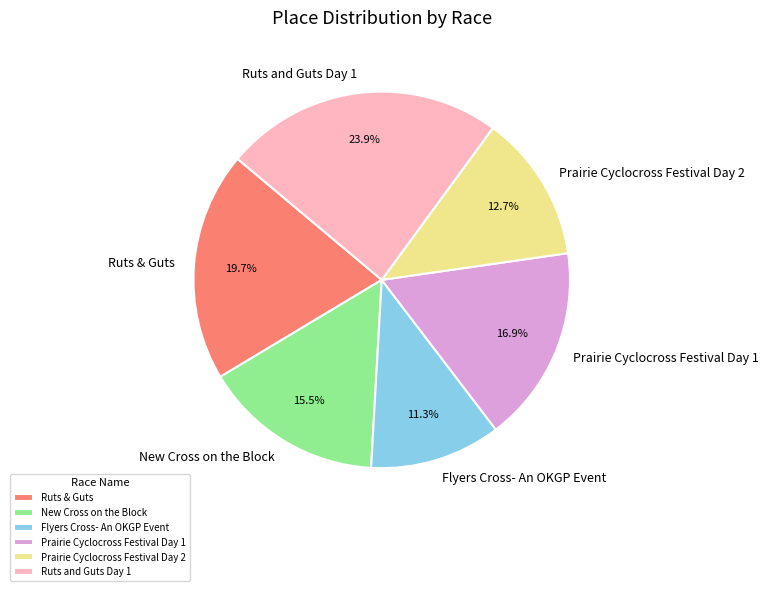

What percentage is NOT represented by Ruts and Guts Day 1?

76.1%